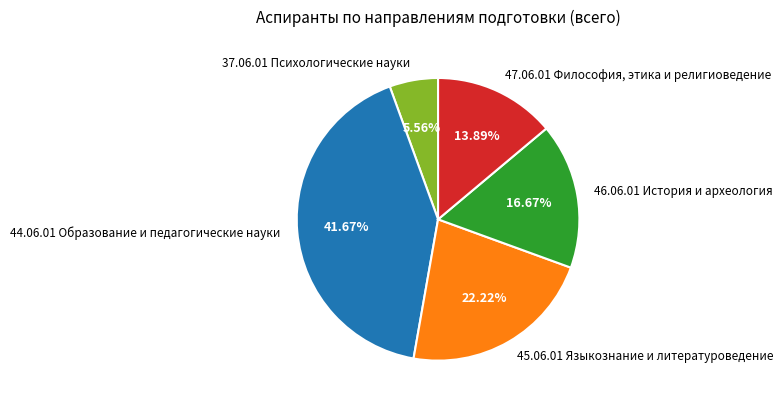

To the nearest percent, what is the combined percentage of 46.06.01 История и археология and 45.06.01 Языкознание и литературоведение?

39%